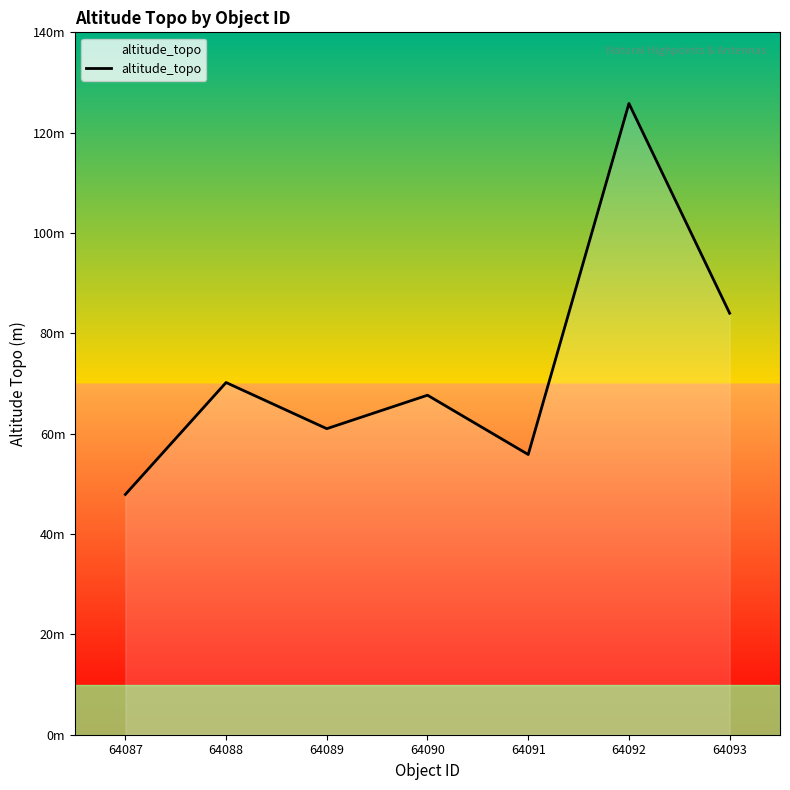

Between 64090 and 64088, which is larger?

64088